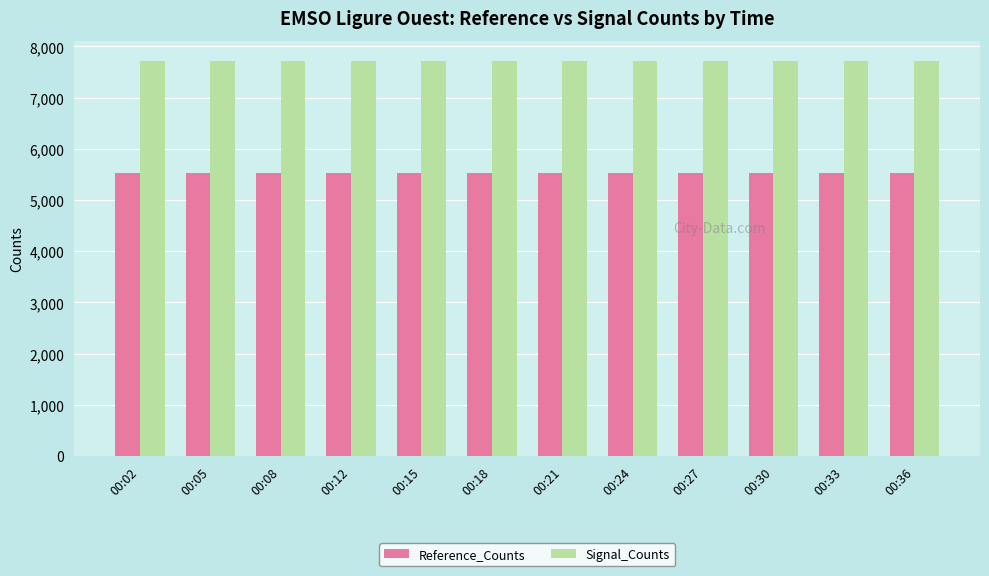

At 00:18, list the series in order from smallest to largest.

Reference_Counts, Signal_Counts